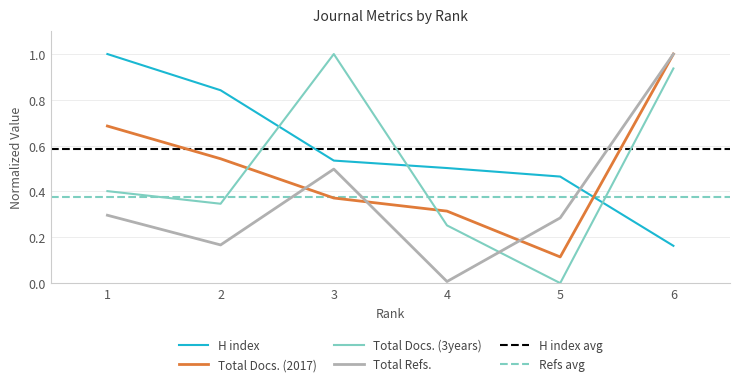

Is the value of Total Docs. (2017) at 4 greater than the value of H index at 6?

Yes